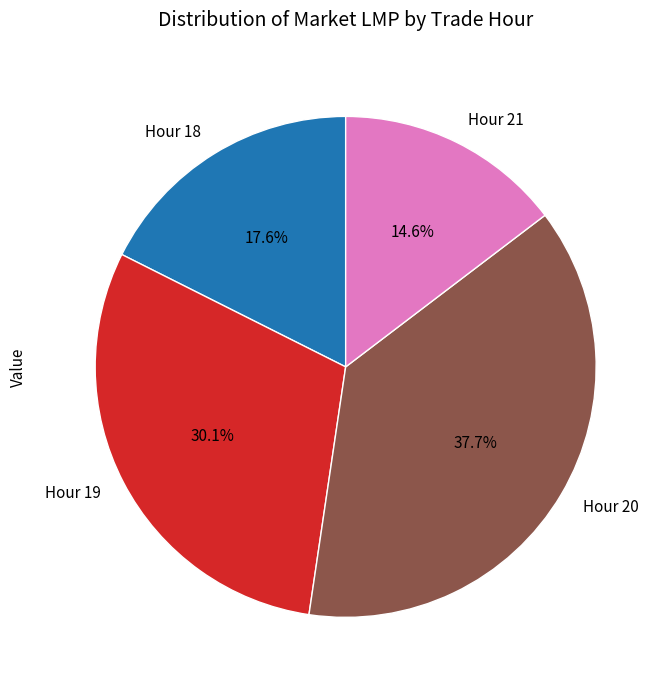

To the nearest percent, what is the average slice percentage?

25%